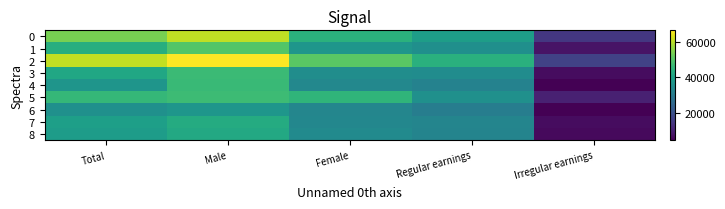

What is the total value across all series at Regular earnings?

317004